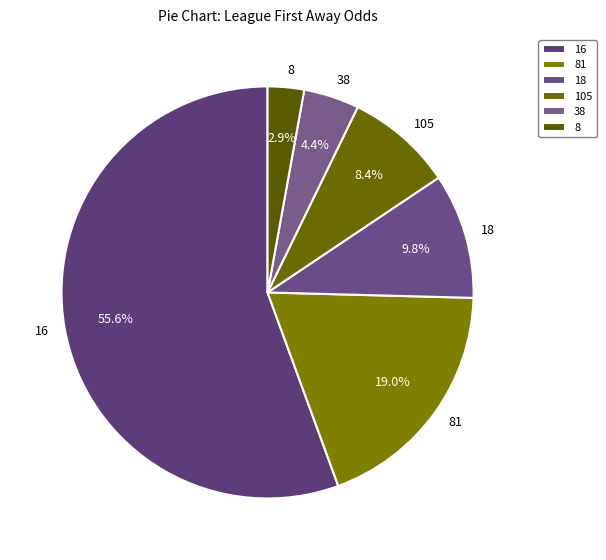

How much of the chart is everything except 81?

81.0%